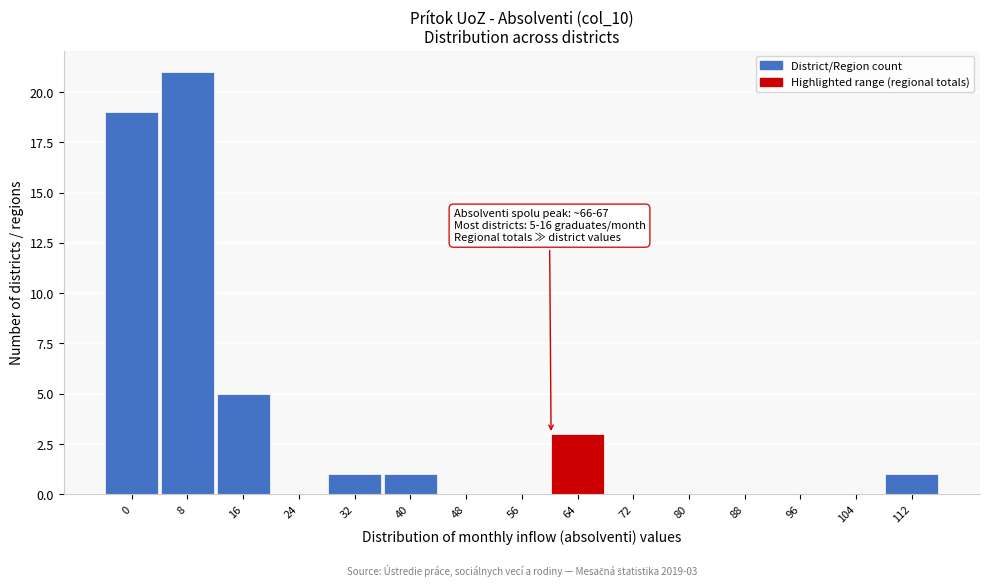

Reading left to right, list all the values displayed in this chart.

0=19	8=21	16=5	24=0	32=1	40=1	48=0	56=0	64=3	72=0	80=0	88=0	96=0	104=0	112=1